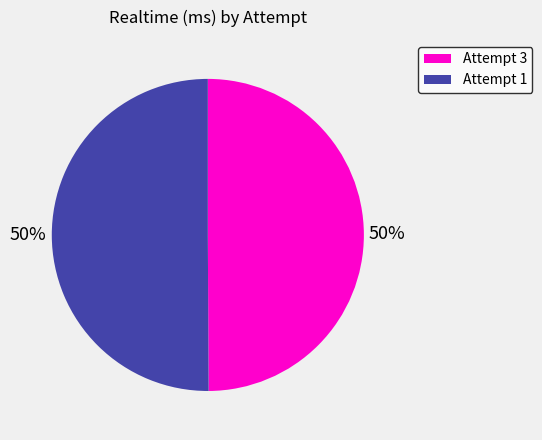

To the nearest percent, what is the combined percentage of Attempt 3 and Attempt 1?

100%